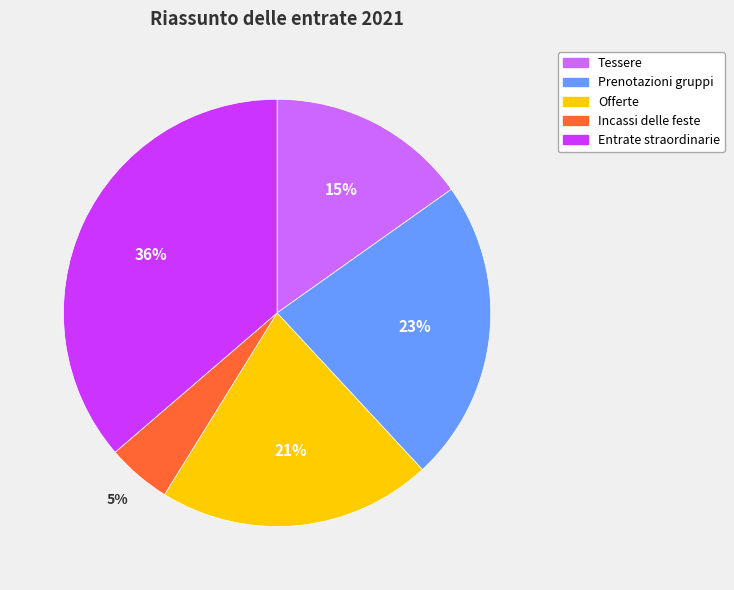

What is the largest slice in the pie chart?

Entrate straordinarie